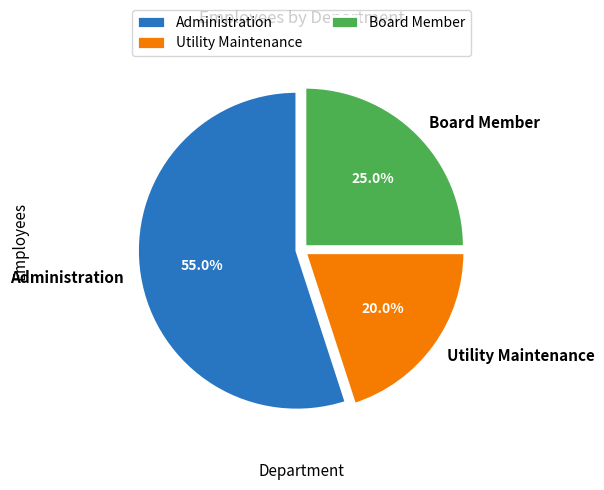

The Utility Maintenance slice represents 20% of the pie. True or false?

True